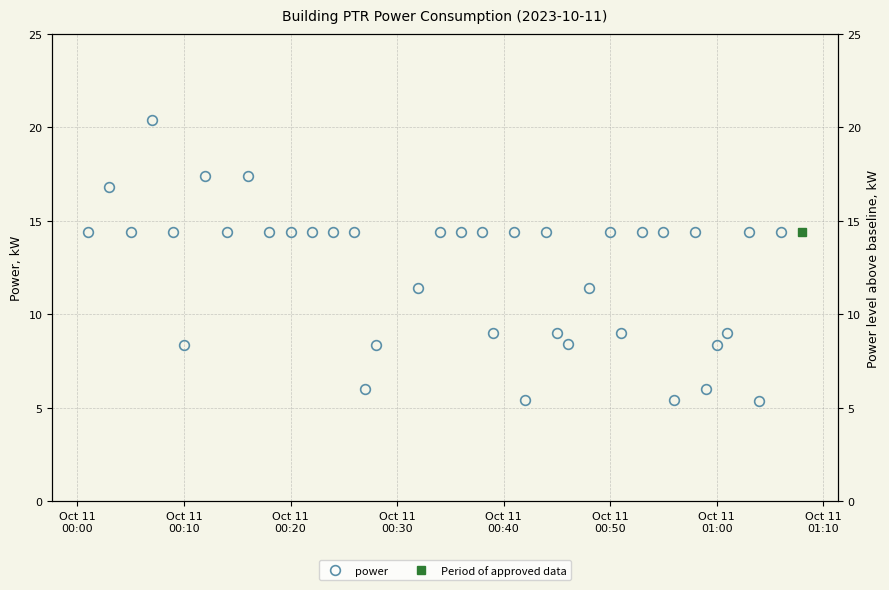

What is the average value?

12.3